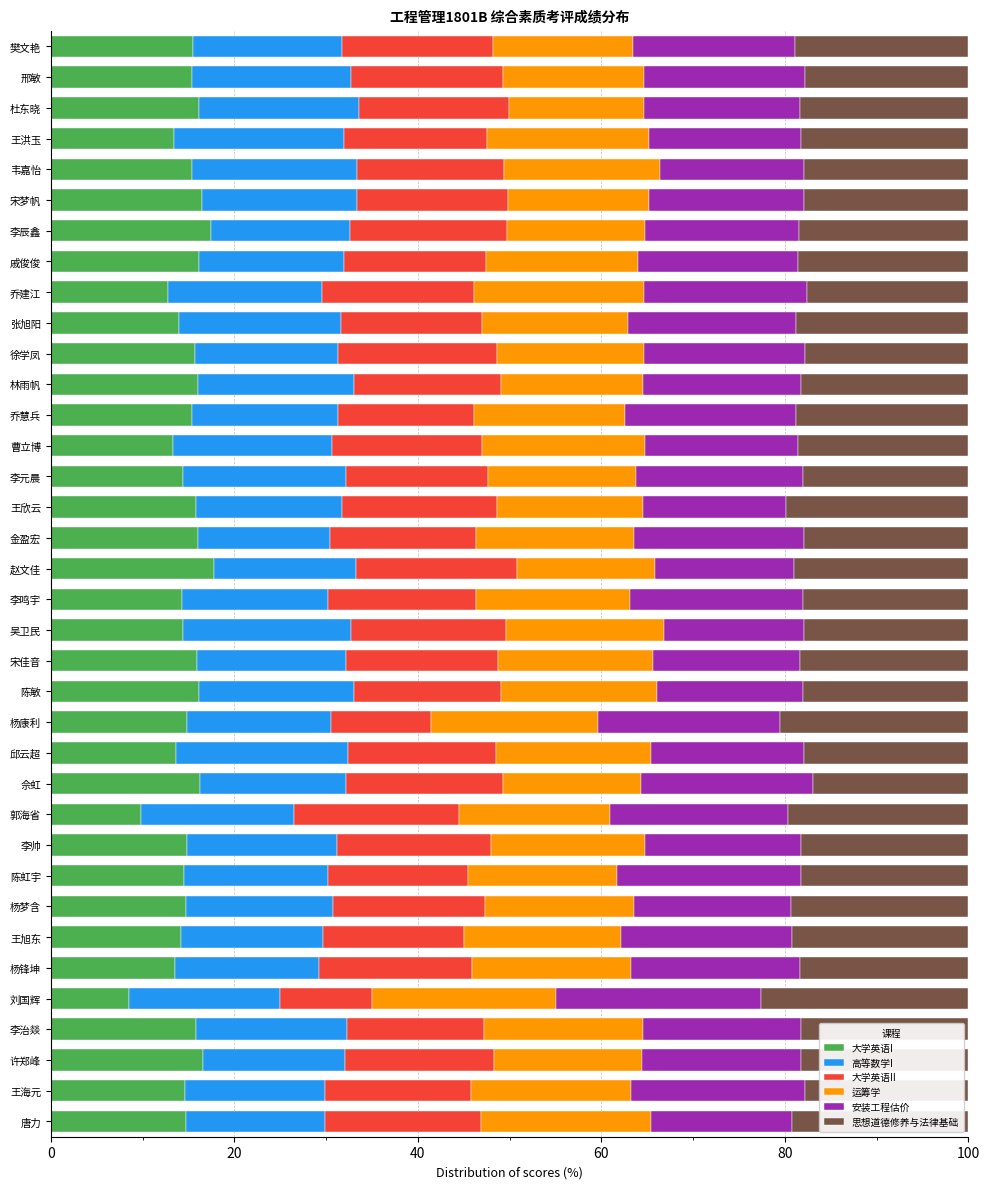

What is the total value across all series at 樊文艳?

100.0